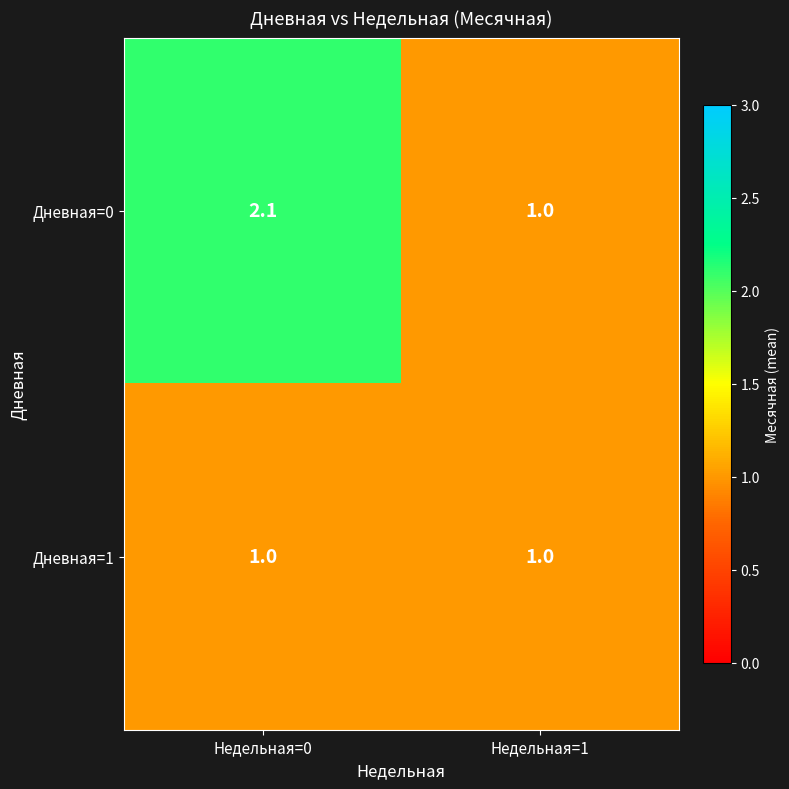

How many series are shown in this chart?

2